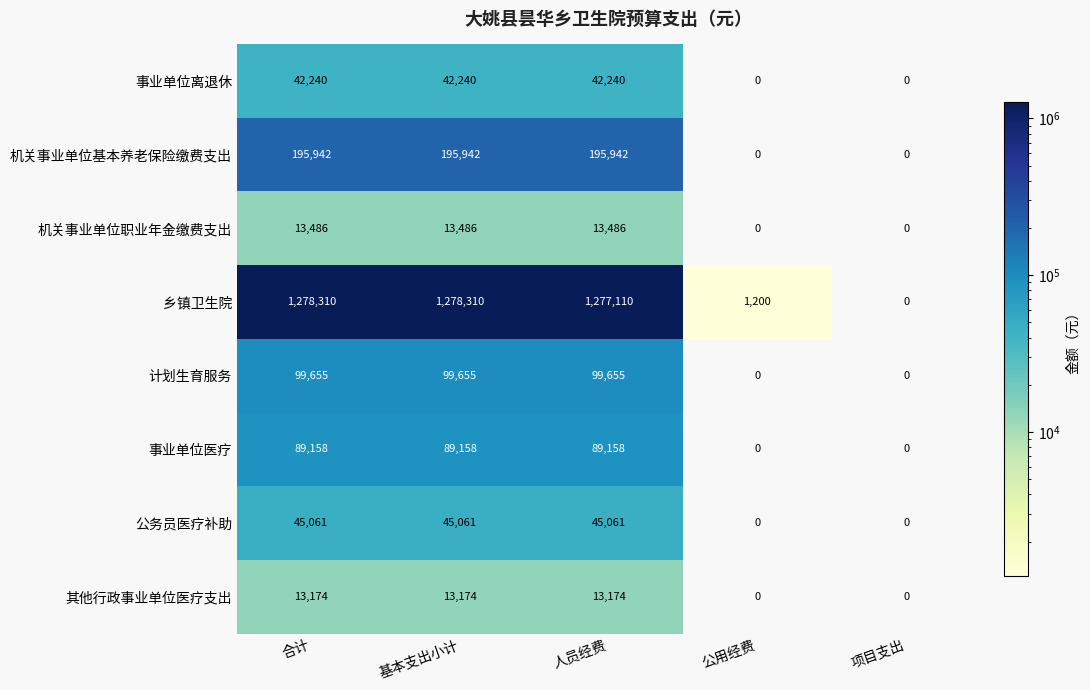

The value of 事业单位离退休 at 人员经费 is 11117. True or false?

False